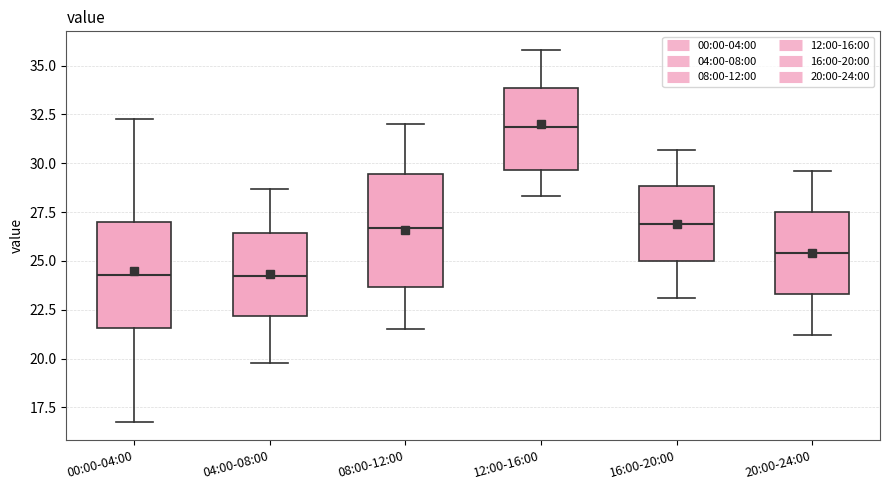

Reading left to right, read every box against the y-axis: the position of its median line, the range the box covers, and the ends of its whiskers. The values are not printed on the chart, so give them approximately, as read against the axis.

00:00-04:00: median 24.5, box 21.5 to 27.0, whiskers 17.0 to 32.5
04:00-08:00: median 24.5, box 22.0 to 26.5, whiskers 20.0 to 28.5
08:00-12:00: median 26.5, box 23.5 to 29.5, whiskers 21.5 to 32.0
12:00-16:00: median 32.0, box 29.5 to 34.0, whiskers 28.5 to 36.0
16:00-20:00: median 27.0, box 25.0 to 29.0, whiskers 23.0 to 30.5
20:00-24:00: median 25.5, box 23.5 to 27.5, whiskers 21.0 to 29.5